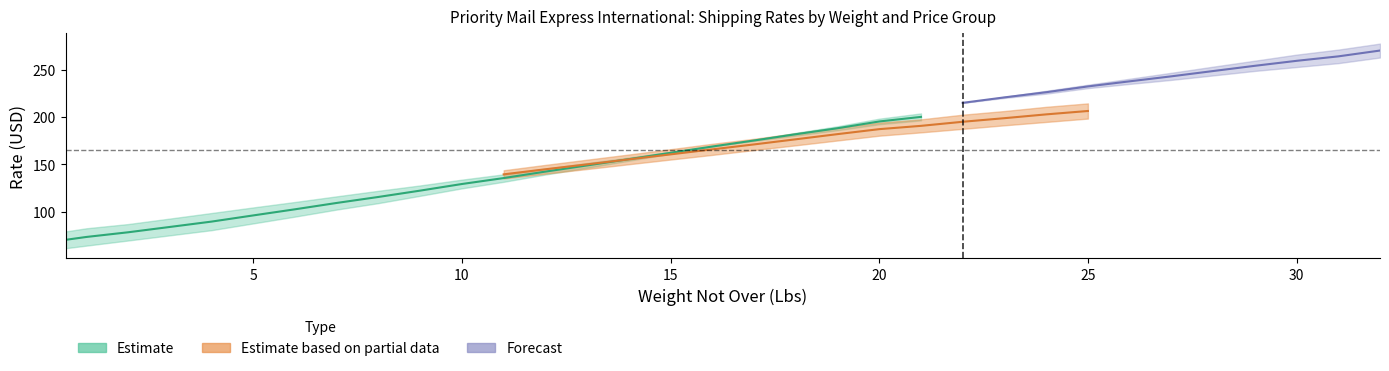

What is the lowest value of the Price Group 1 series?

61.6